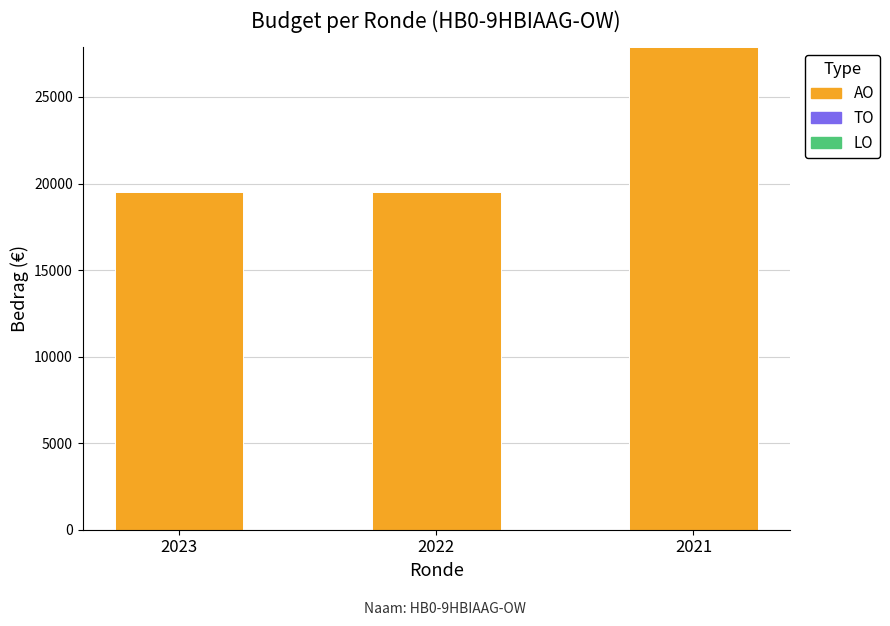

What is the ratio of the value at 2021 to the value at 2022?

1.4